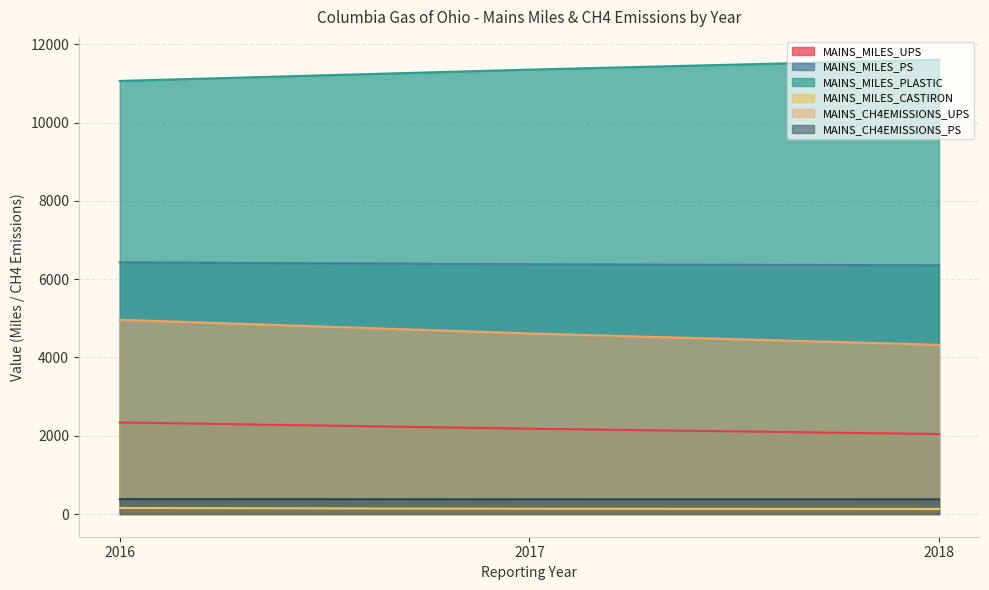

What is the smallest value displayed?

128.7